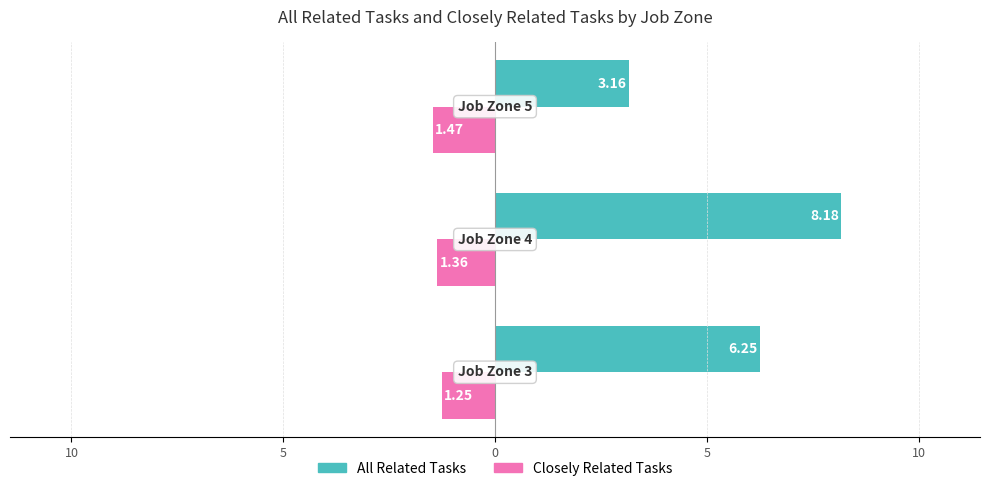

What is the sum of all Closely Related Tasks values?

-4.1